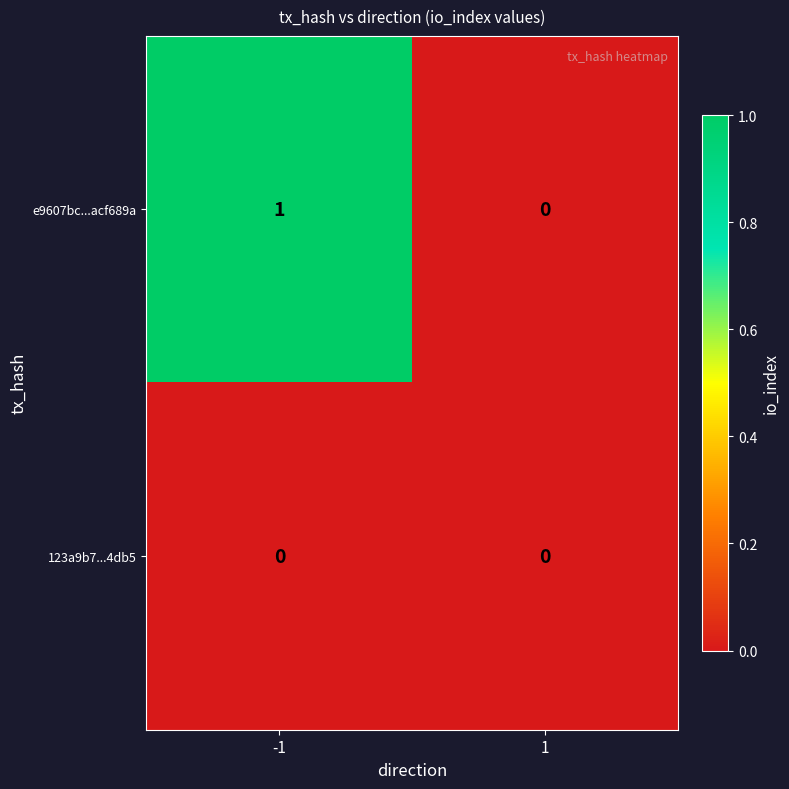

The value of e9607bc...acf689a at -1 is 1. True or false?

True